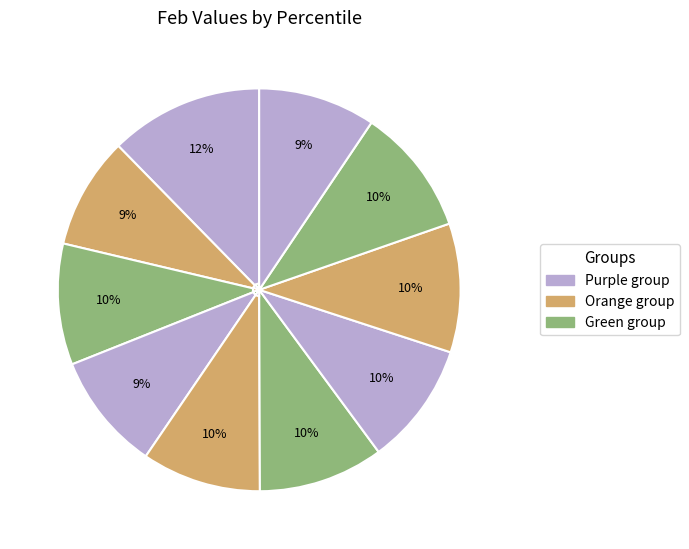

Count the number of slices in the pie.

10